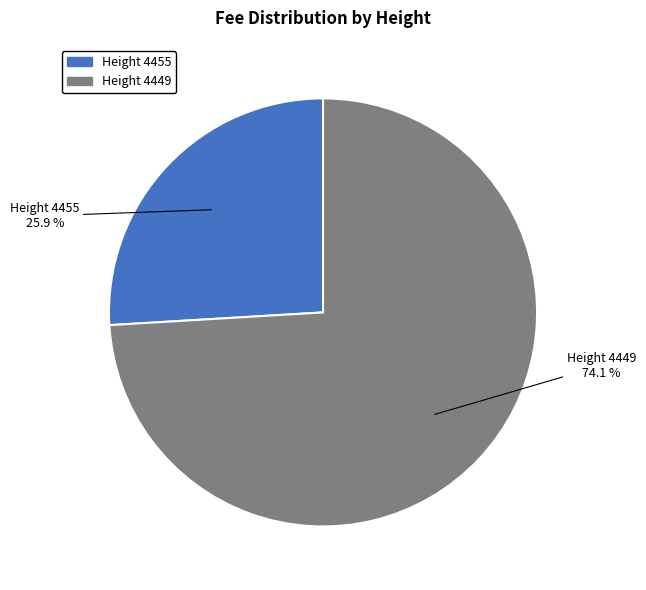

Does any single category account for the majority?

Yes